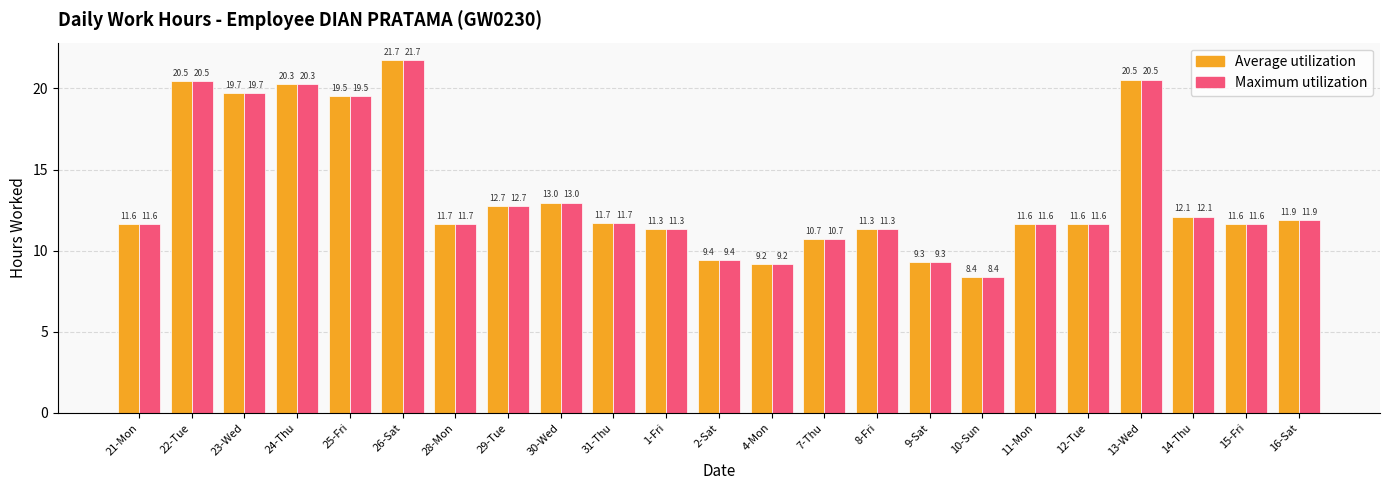

Is the value of Maximum utilization at 24-Thu greater than the value of Average utilization at 25-Fri?

Yes